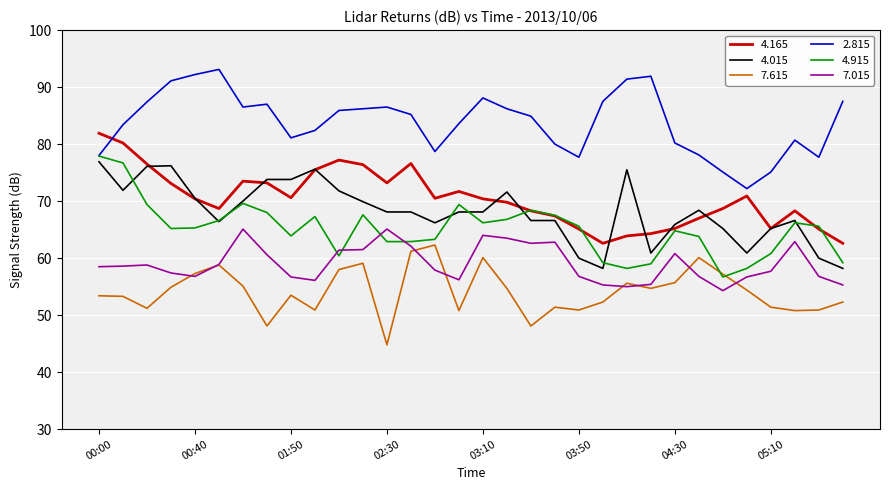

What is the smallest value displayed?

44.8